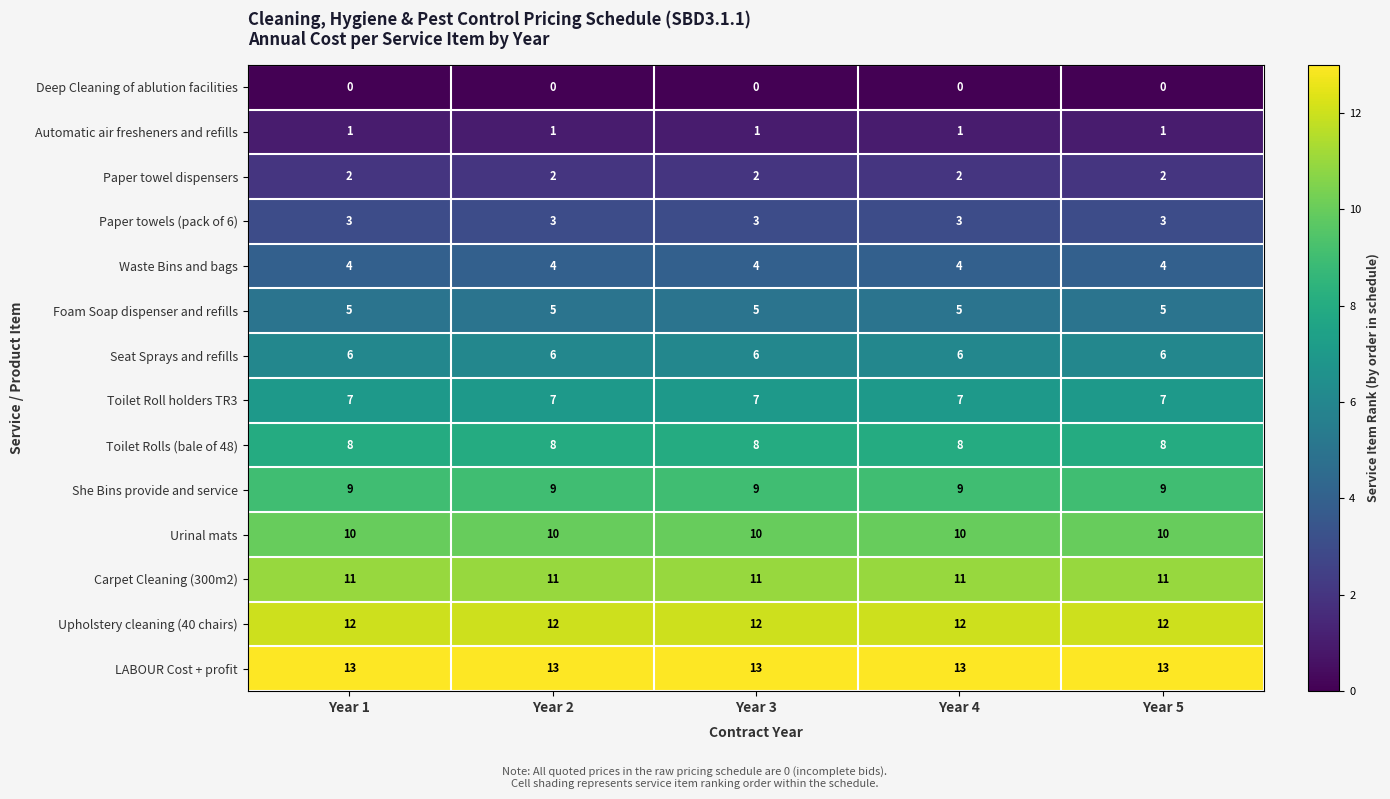

What is the maximum value for Seat Sprays and refills?

6